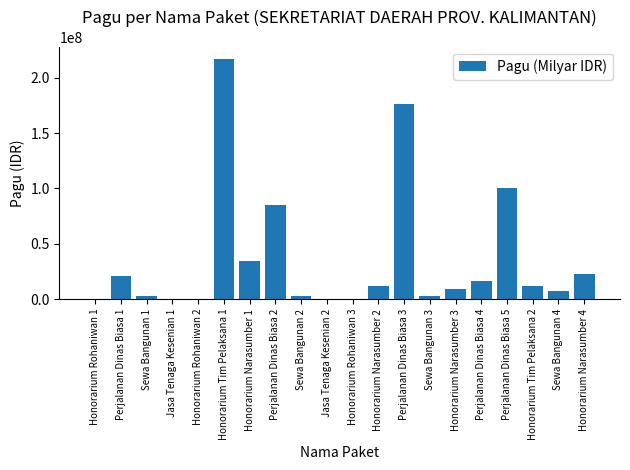

Which label corresponds to the largest value in the chart?

Honorarium Tim Pelaksana 1